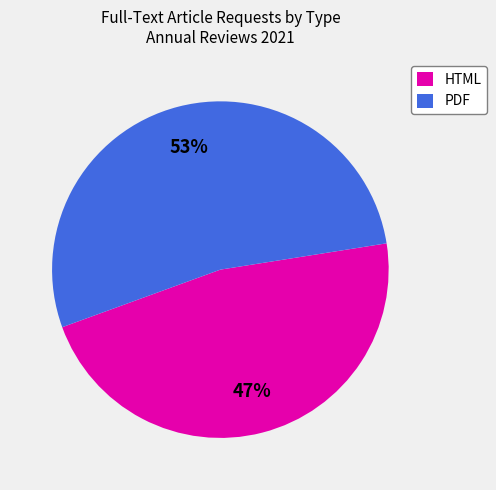

Which category has the smallest portion of the pie?

HTML